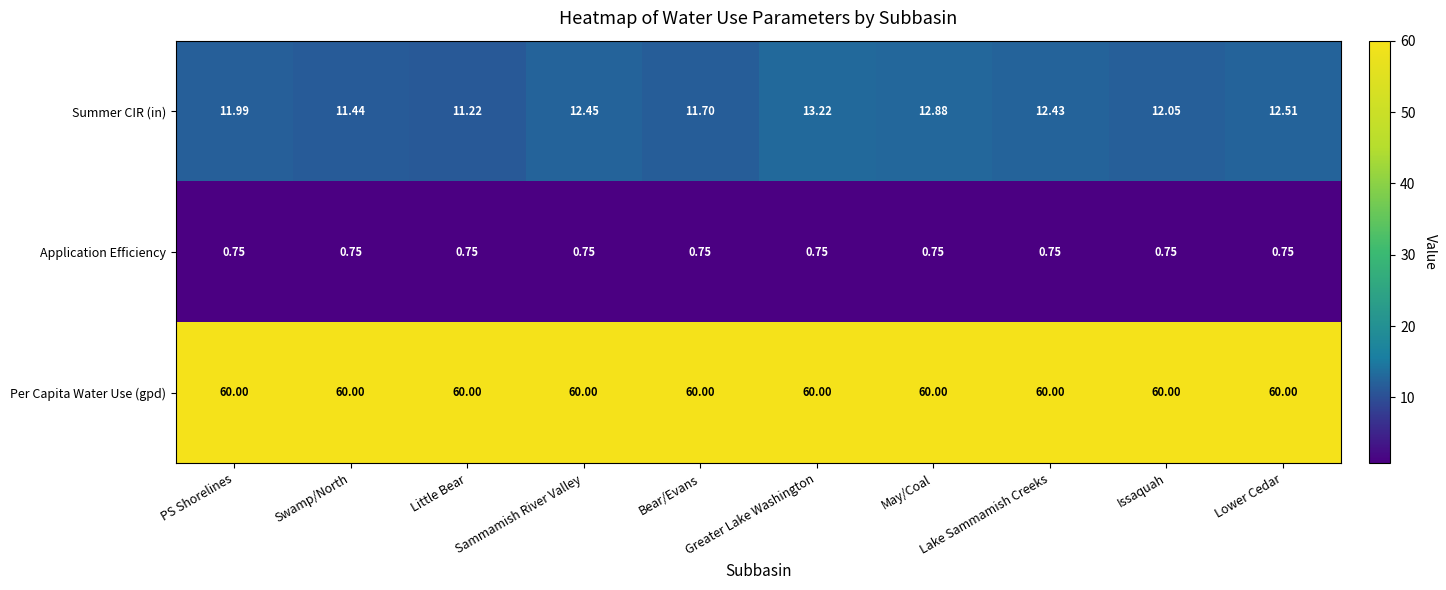

Which series has the largest range (max minus min)?

Summer CIR (in)